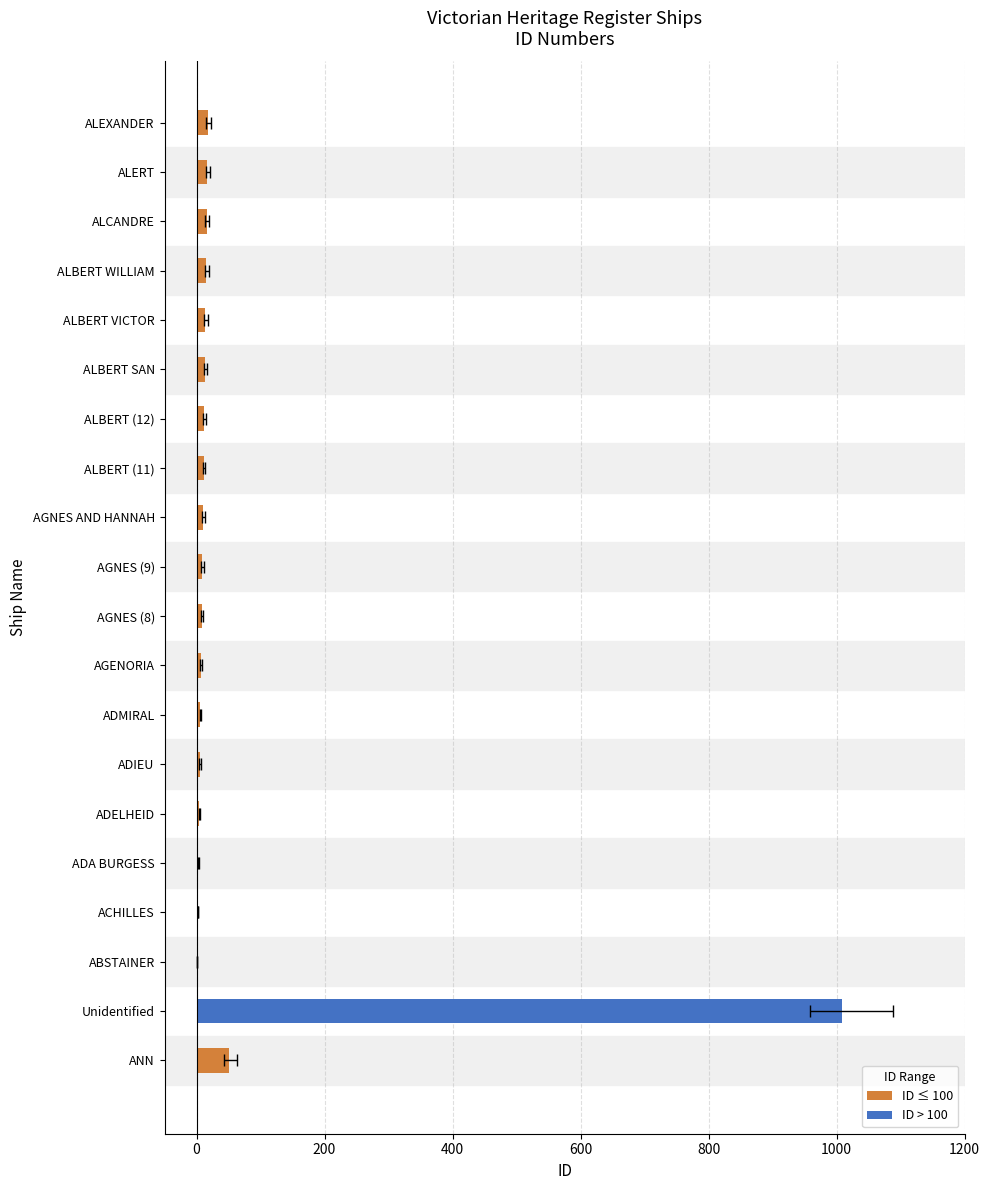

Read the value at ALEXANDER.

18